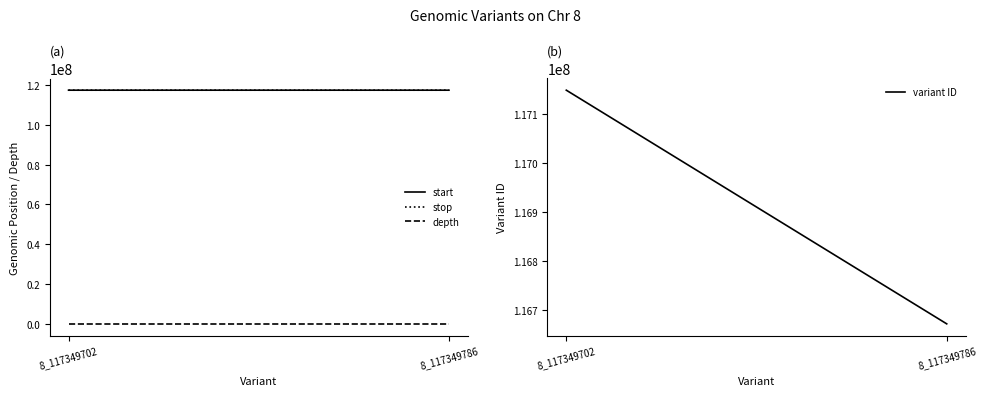

Between 8_117349702 and 8_117349786, which series saw the biggest shift?

variant ID